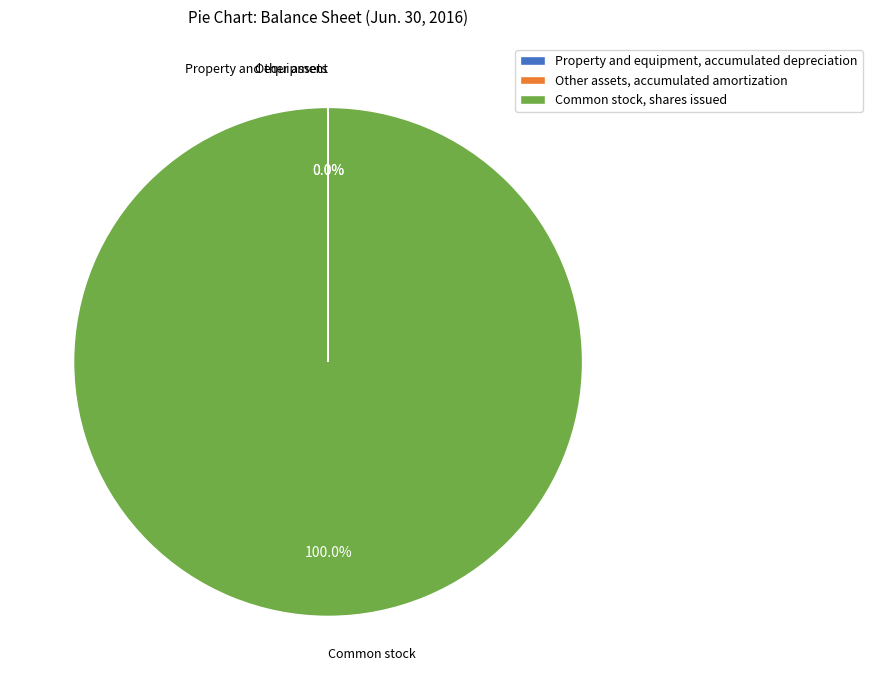

What percentage is the Common stock, shares issued slice, to the nearest percent?

100%